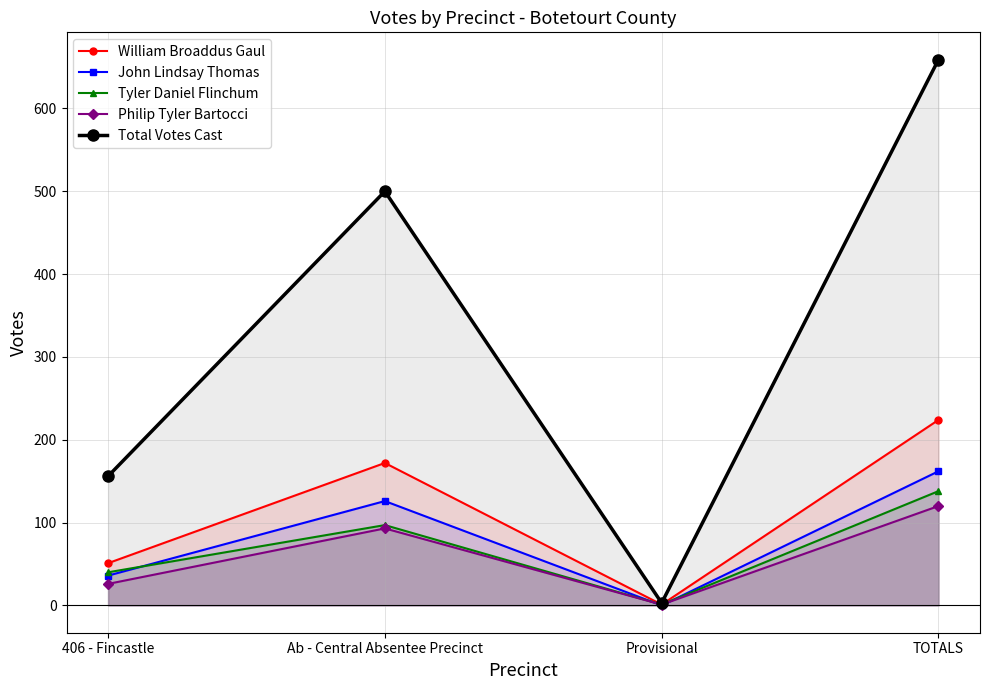

Where do John Lindsay Thomas and Tyler Daniel Flinchum first cross each other?

406 - Fincastle and Ab - Central Absentee Precinct